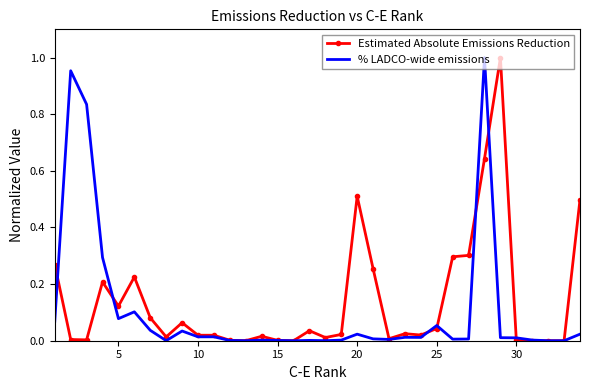

Which series ends up on top after the final intersection of % LADCO-wide emissions and Estimated Absolute Emissions Reduction?

% LADCO-wide emissions